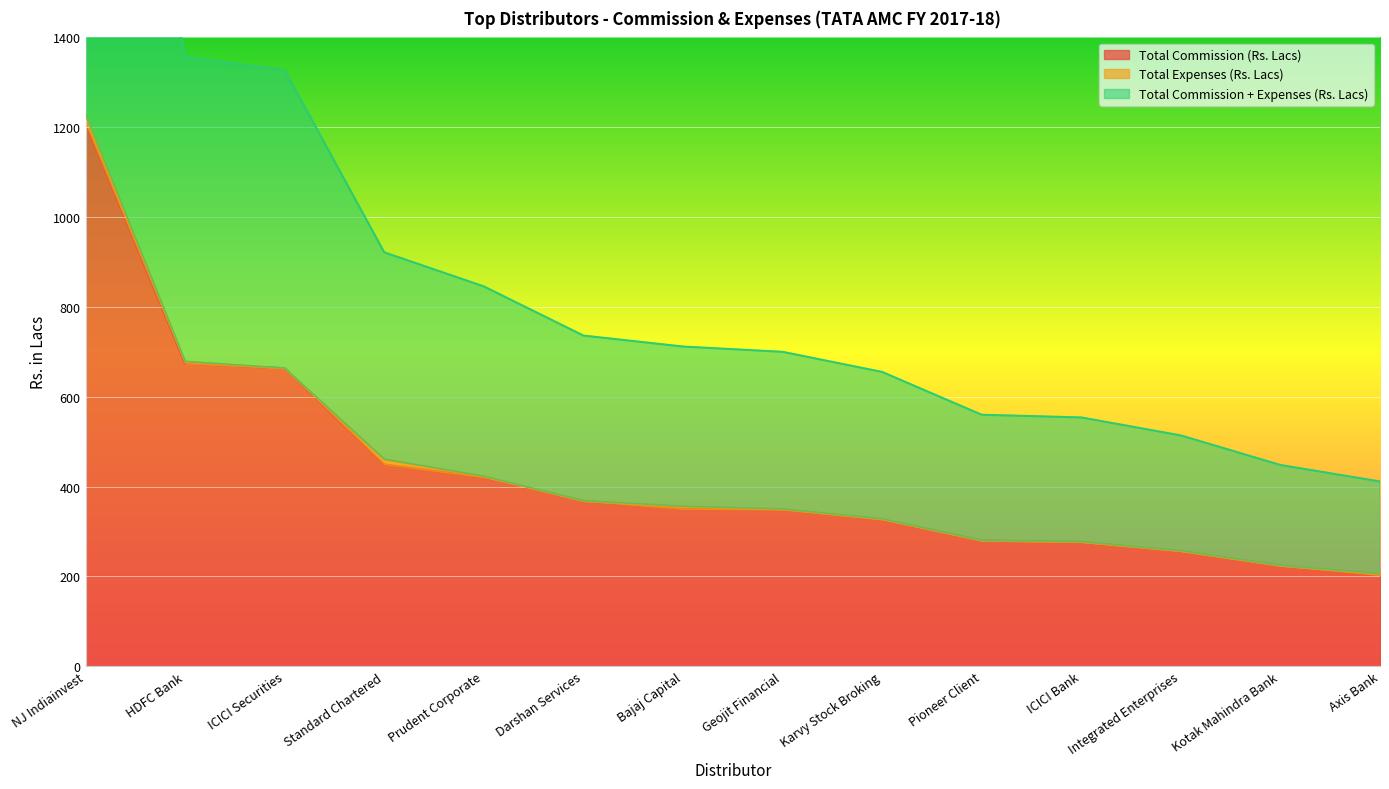

At how many categories does at least one series exceed 746?

1